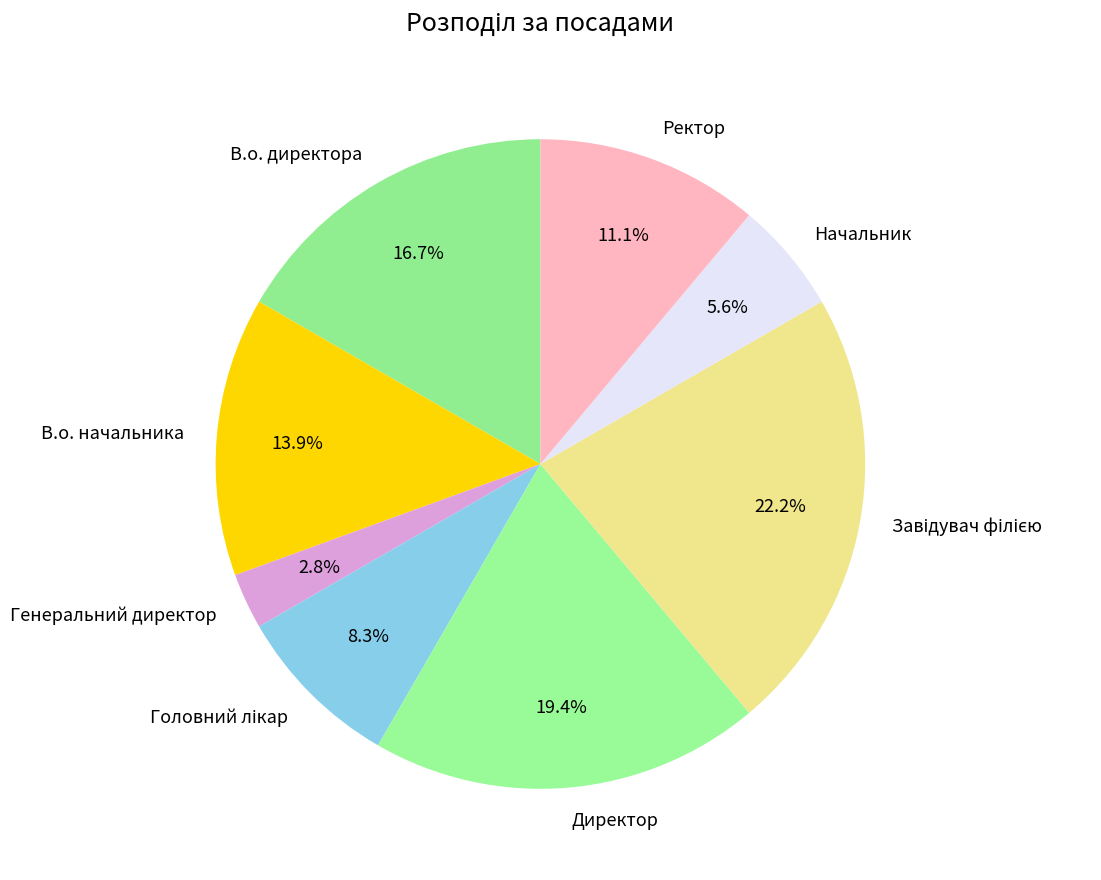

What portion of the pie excludes Ректор?

88.9%